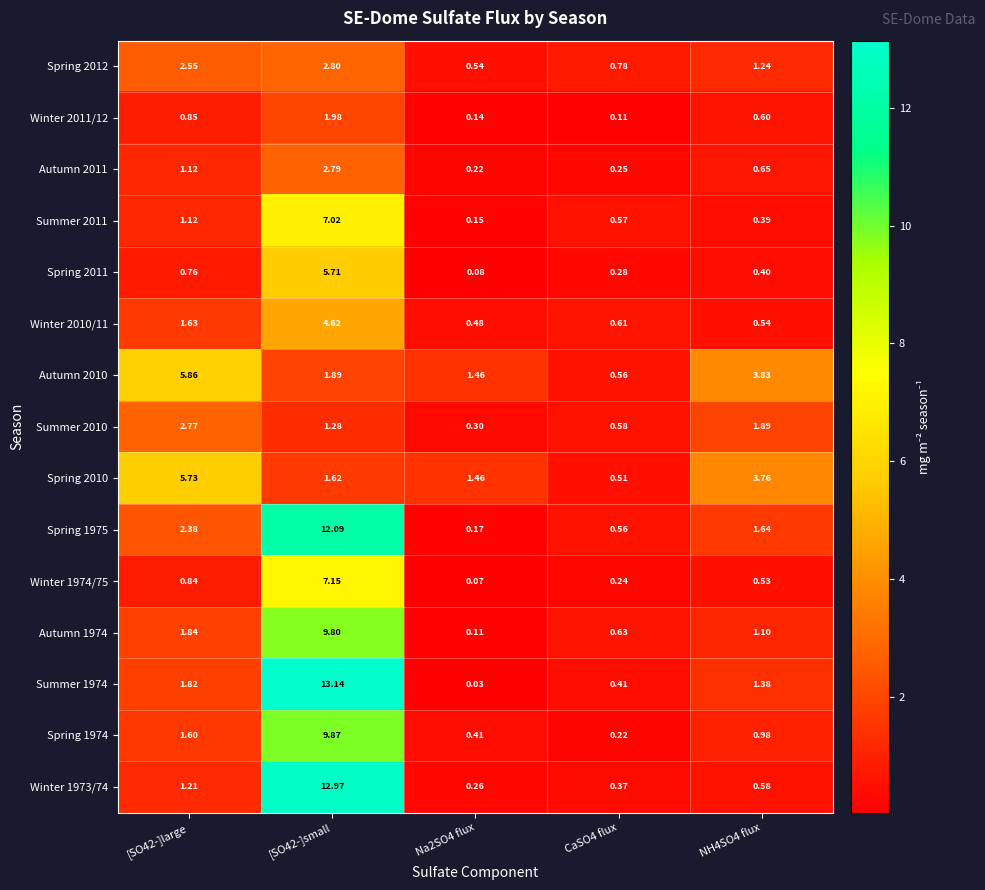

Is the value of Autumn 1974 at NH4SO4 flux greater than the value of Spring 2010 at [SO42-]small?

No